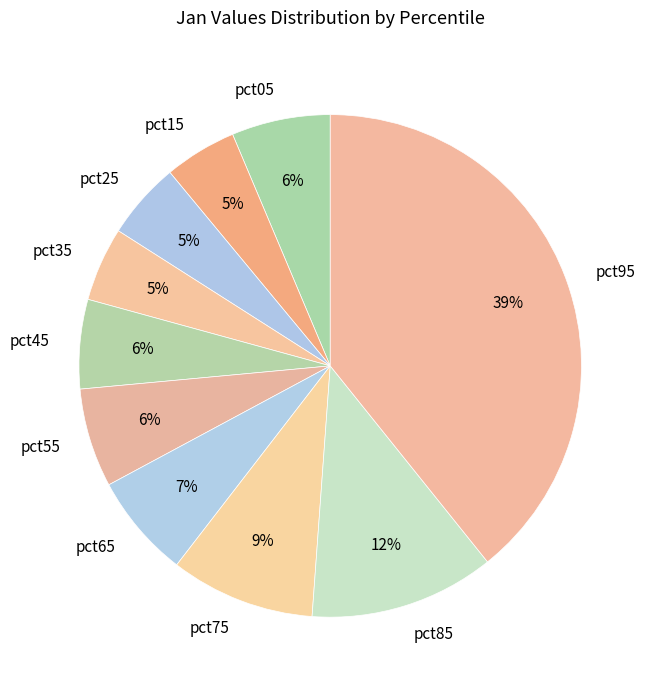

Is there any slice that represents more than half of the pie?

No